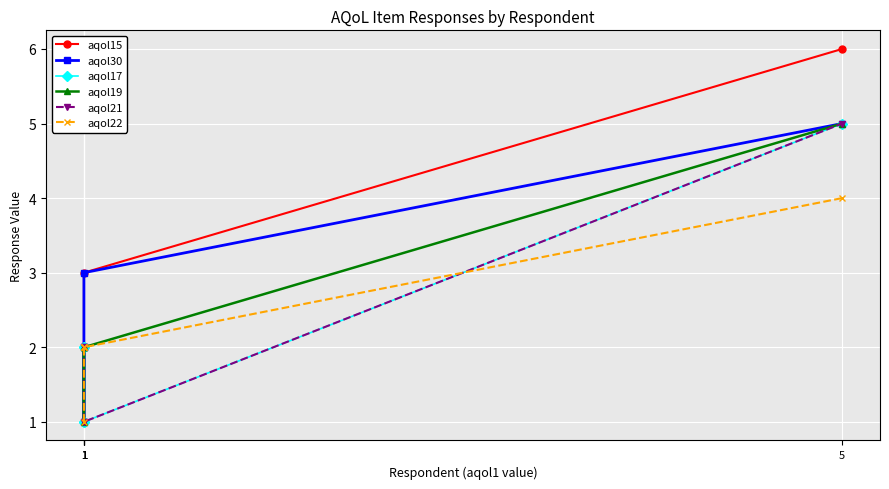

Reading left to right, what are all the values shown in this chart?

aqol15: 1=2	1=2	1=1	1=3	5=6
aqol30: 1=2	1=2	1=1	1=3	5=5
aqol17: 1=2	1=2	1=1	1=1	5=5
aqol19: 1=2	1=2	1=1	1=2	5=5
aqol21: 1=2	1=2	1=1	1=1	5=5
aqol22: 1=1	1=2	1=2	1=2	5=4